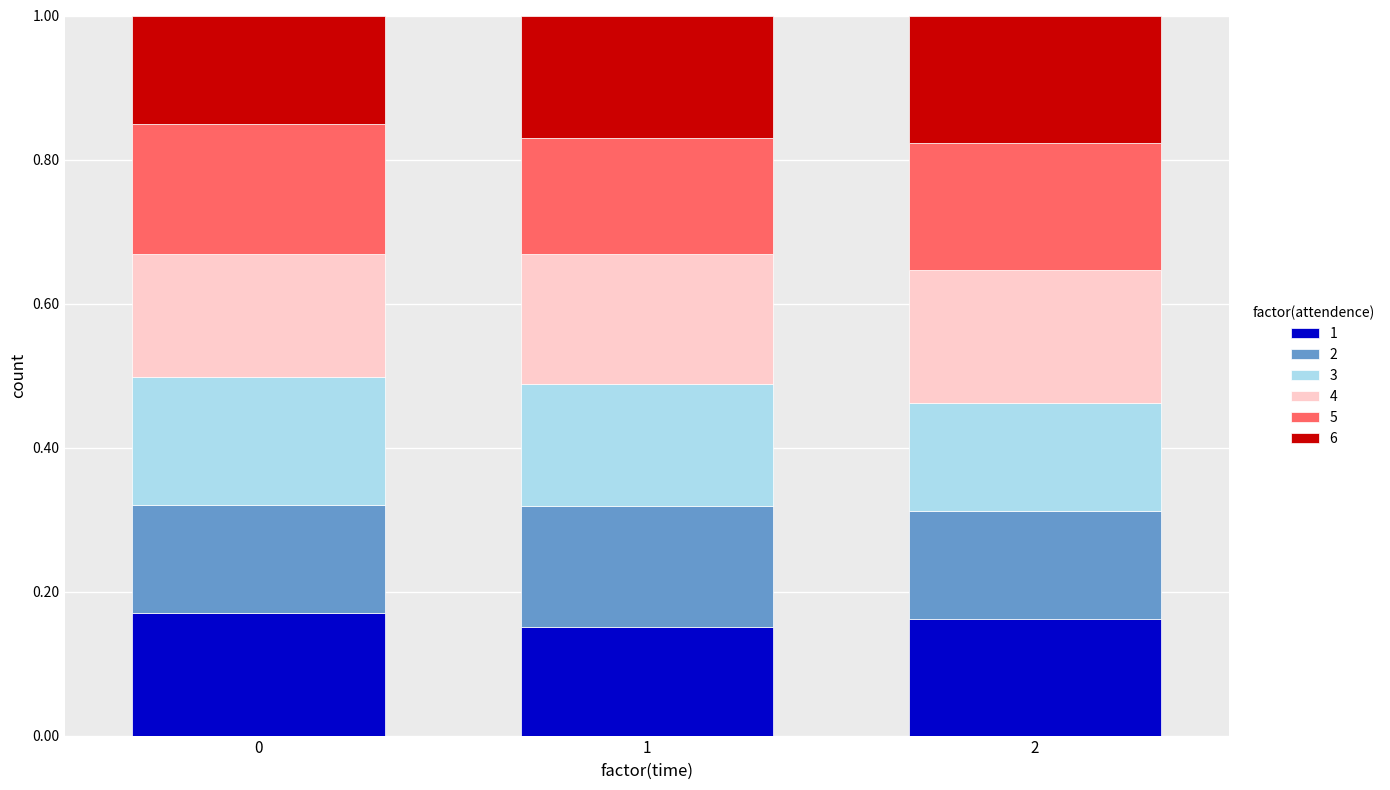

What is the total value across all series at 1?

1.0